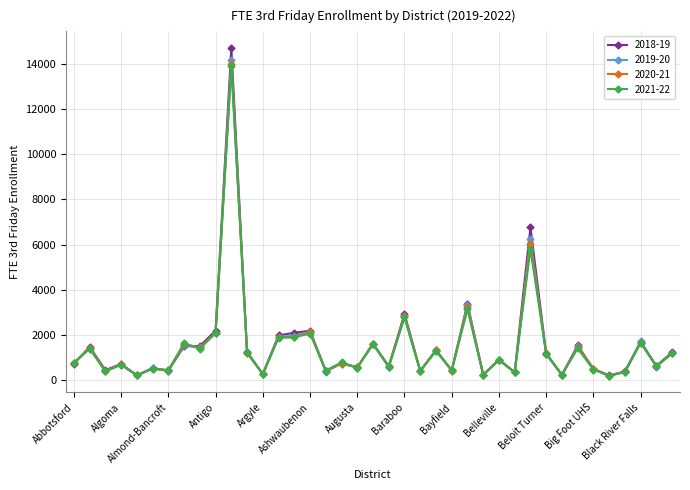

Which series has the widest spread of values?

2018-19